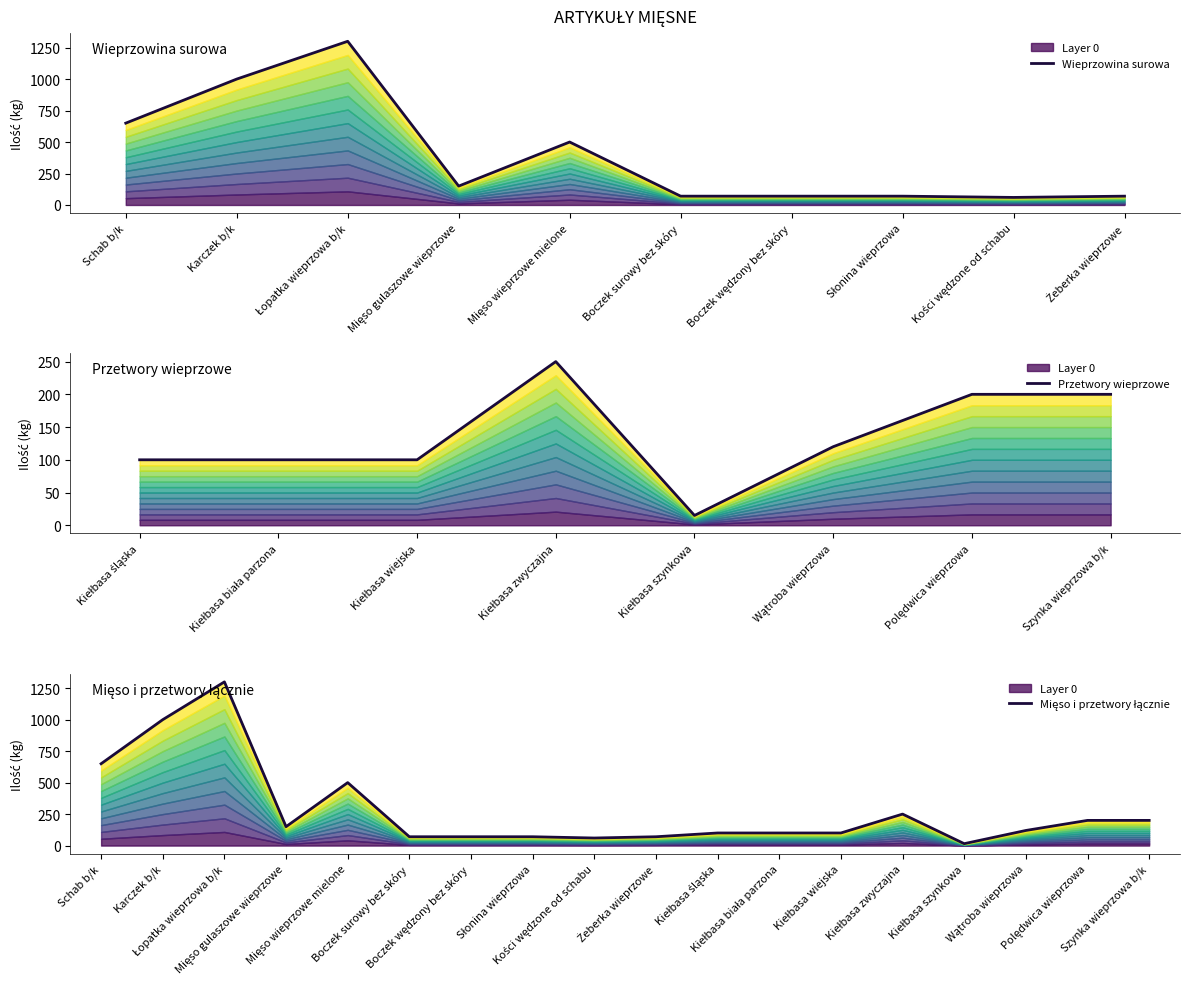

What is the value of the 14th point from the left?

250